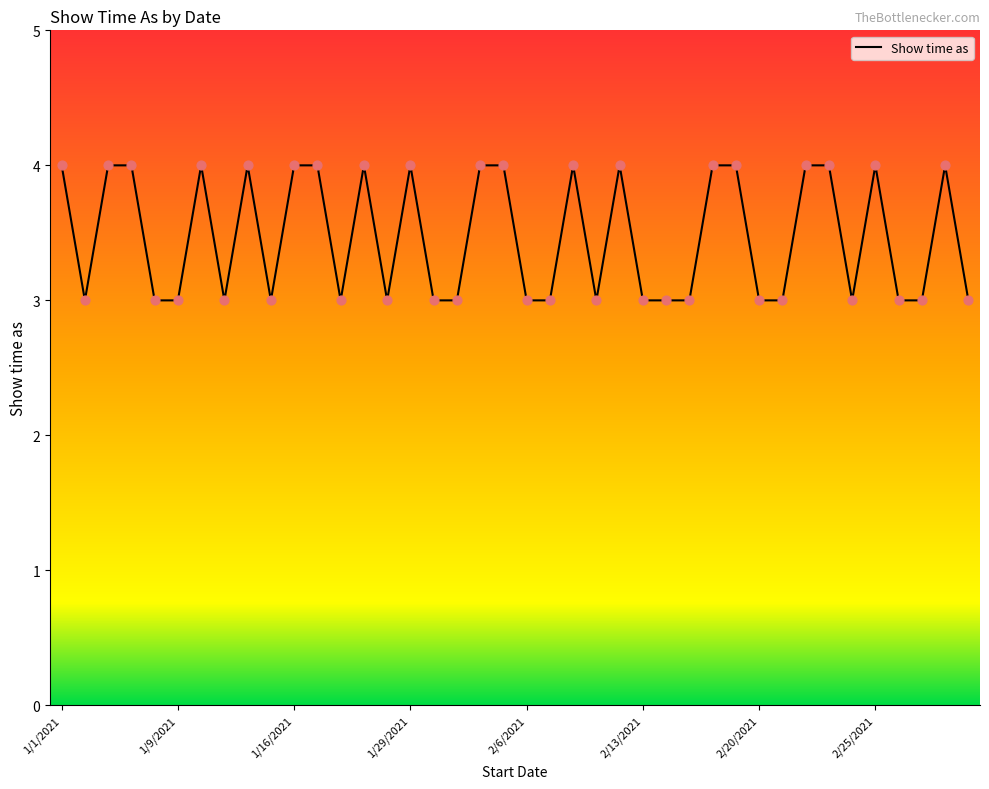

What is the maximum value shown in the chart?

4